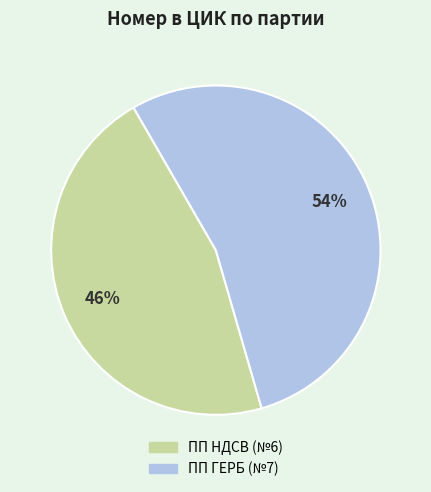

To the nearest percent, what is the difference between the largest and smallest slice percentages?

8%